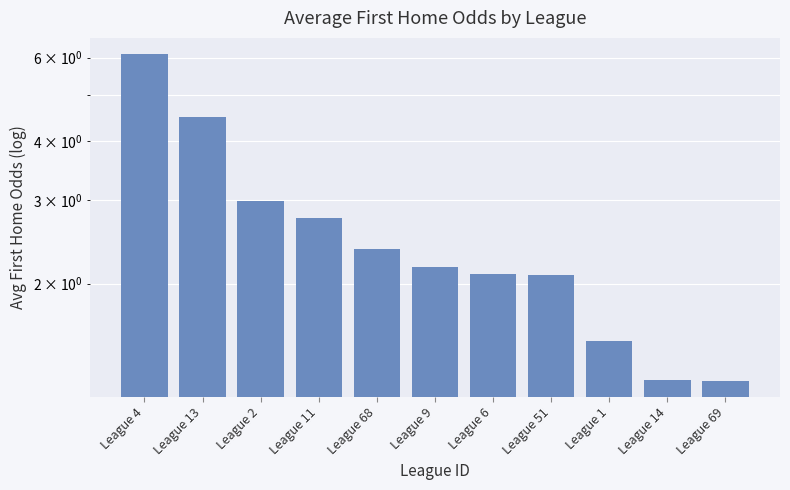

Reading right to left, extract all data points from this chart.

League 69=1.2	League 14=1.2	League 1=1.5	League 51=2.1	League 6=2.1	League 9=2.2	League 68=2.4	League 11=2.8	League 2=3.0	League 13=4.5	League 4=6.1